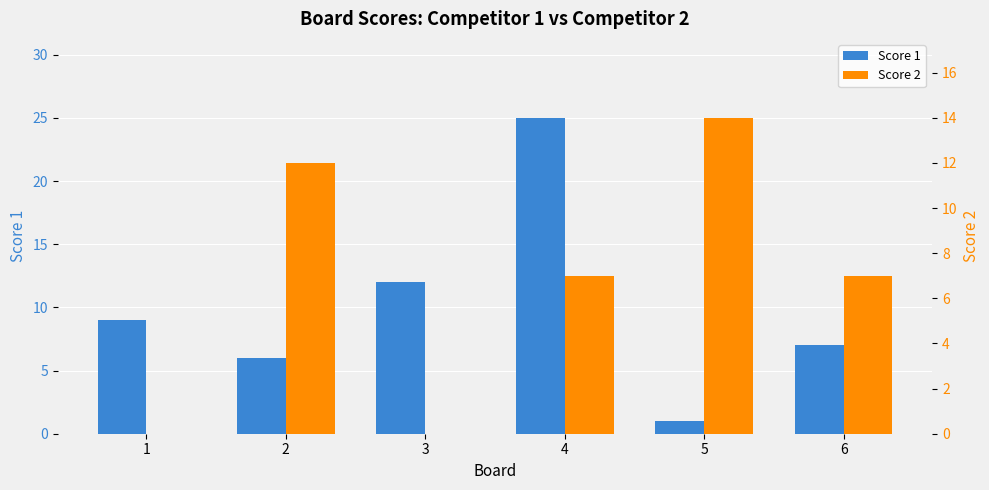

What is the total value across all series at 4?

32